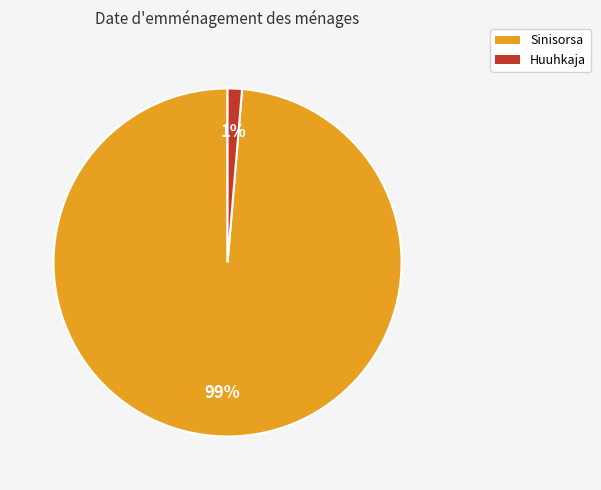

Which category has the biggest portion of the pie?

Sinisorsa